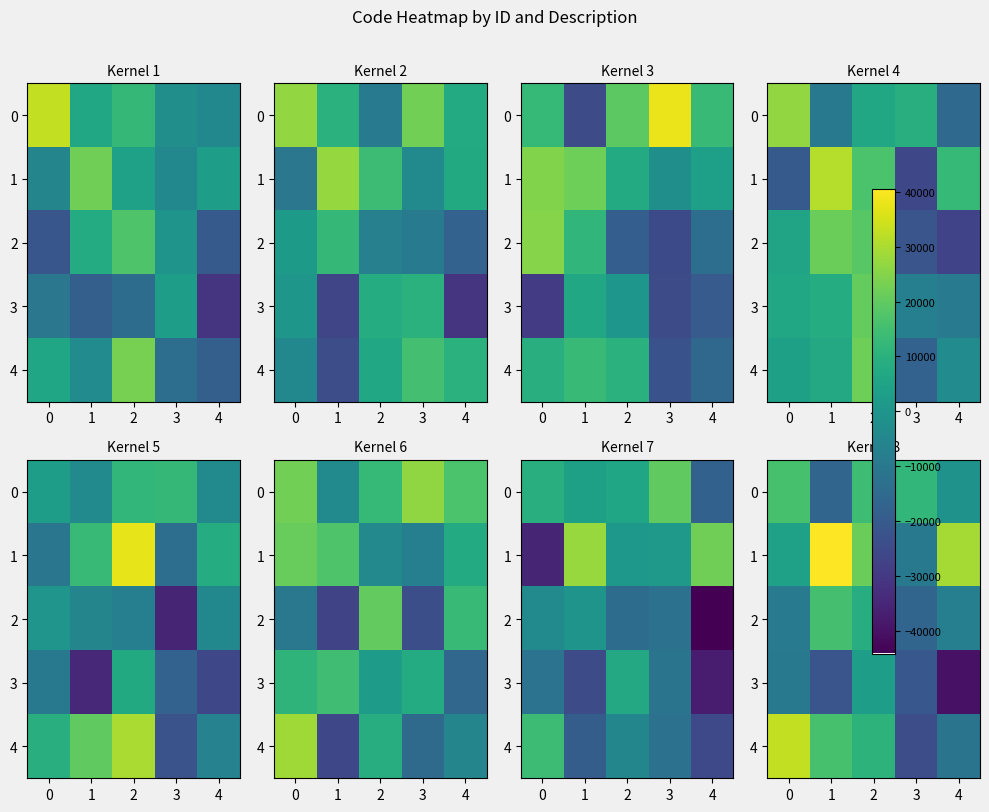

The value of 2 at 1 is 15739.3. True or false?

True